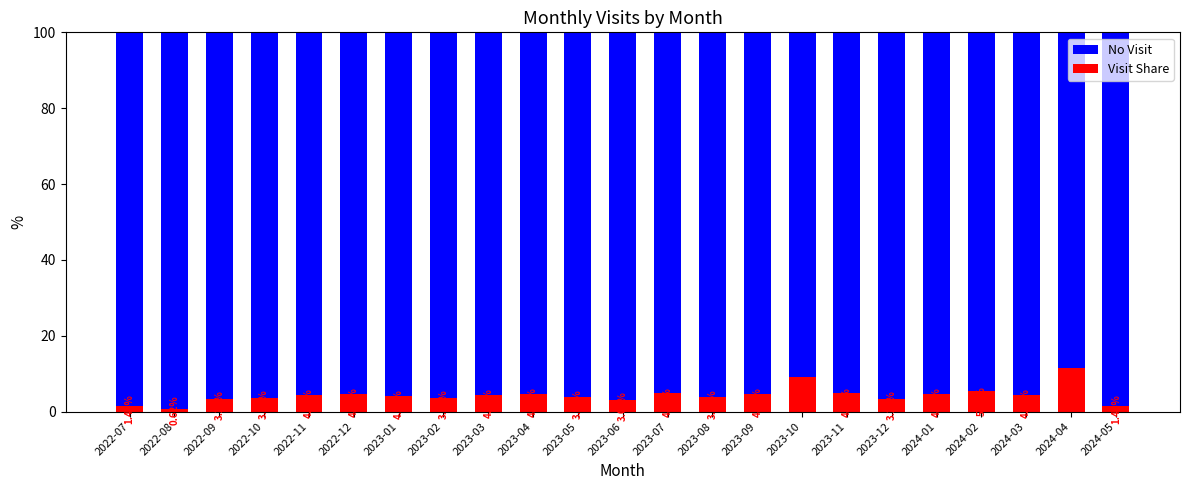

How many bars are there in total?

23